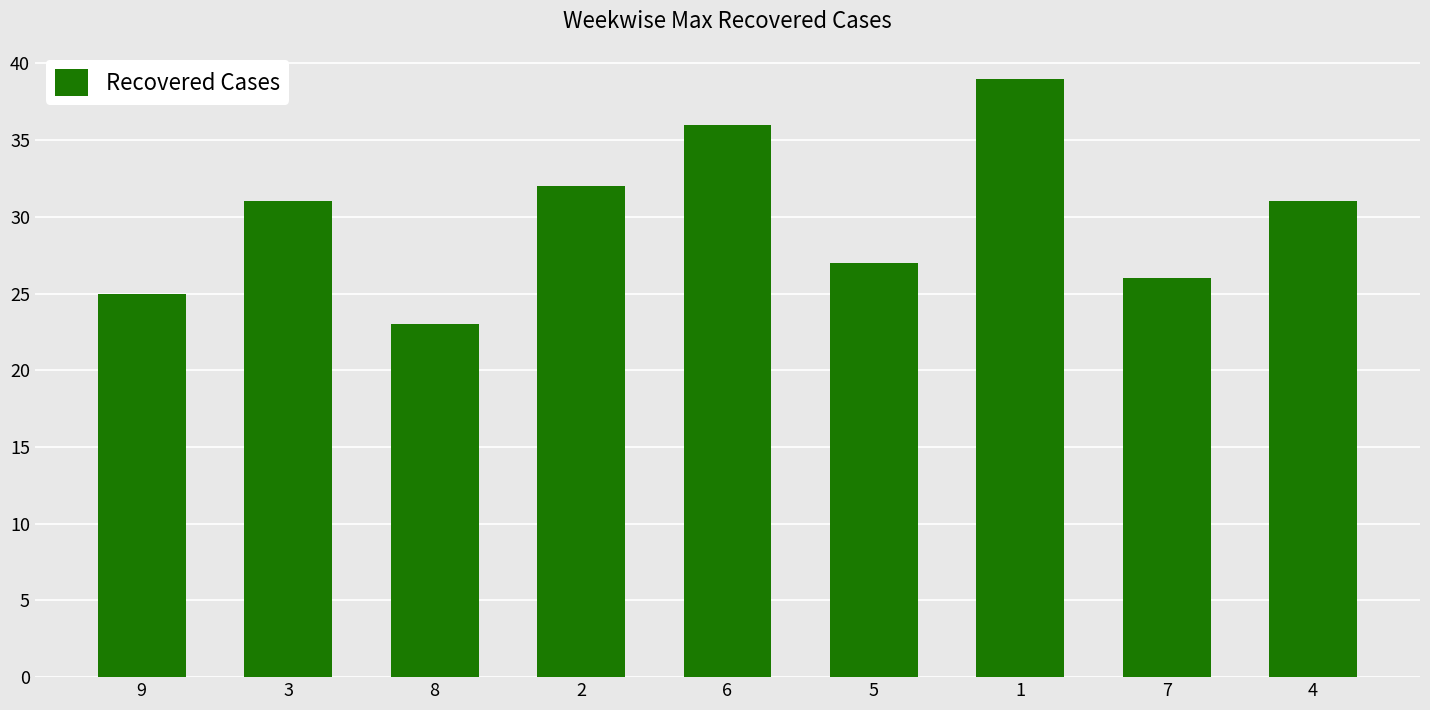

What is the label of the 8th bar from the right?

3